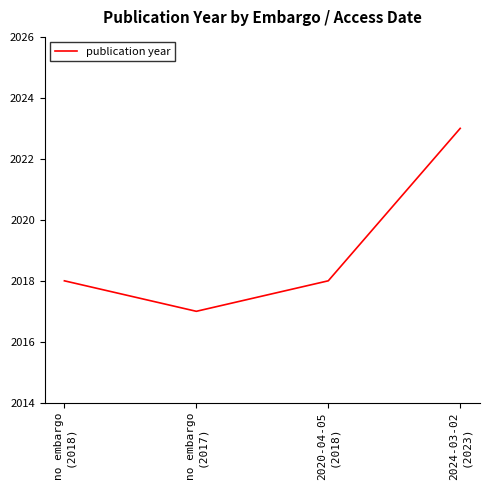

What is the minimum value shown in the chart?

2017